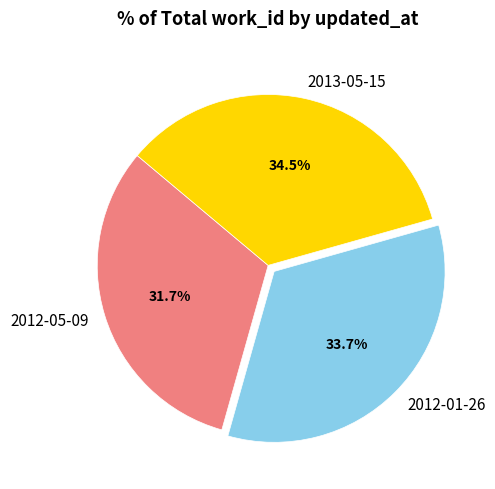

What is the ratio of the value at 2013-05-15 to the value at 2012-05-09?

1.1